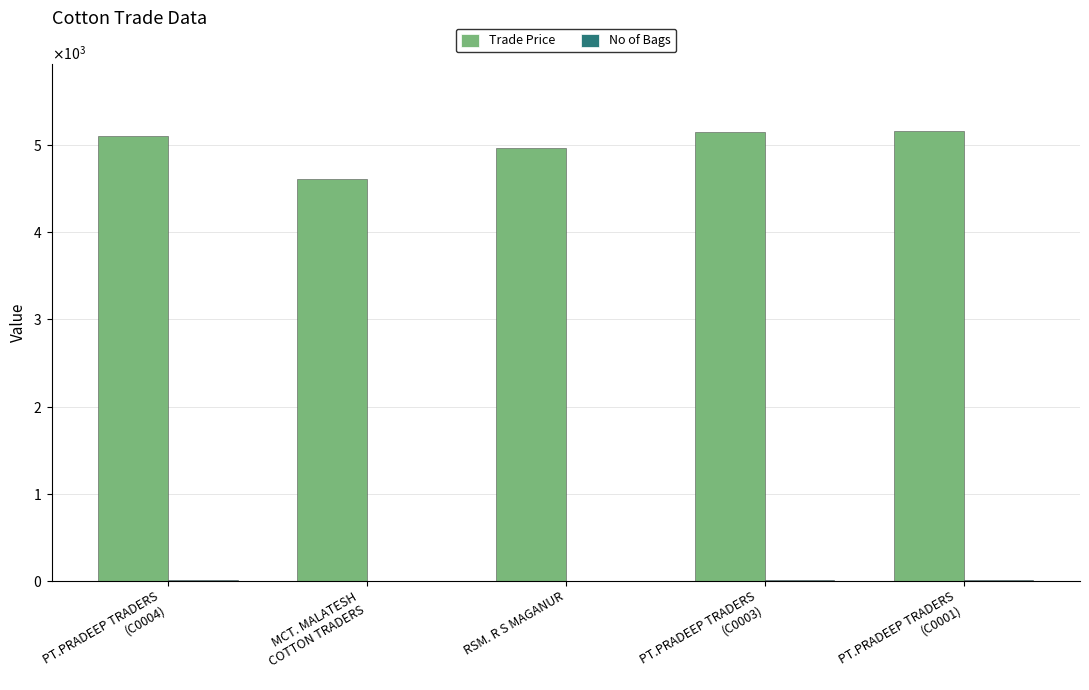

Reading left to right, list all the values displayed in this chart.

Trade Price: PT.PRADEEP TRADERS
(C0004)=5109.9	MCT. MALATESH
COTTON TRADERS=4611.0	RSM. R S MAGANUR=4970.0	PT.PRADEEP TRADERS
(C0003)=5149.9	PT.PRADEEP TRADERS
(C0001)=5159.9
No of Bags: PT.PRADEEP TRADERS
(C0004)=13.0	MCT. MALATESH
COTTON TRADERS=1.0	RSM. R S MAGANUR=1.0	PT.PRADEEP TRADERS
(C0003)=5.0	PT.PRADEEP TRADERS
(C0001)=6.0